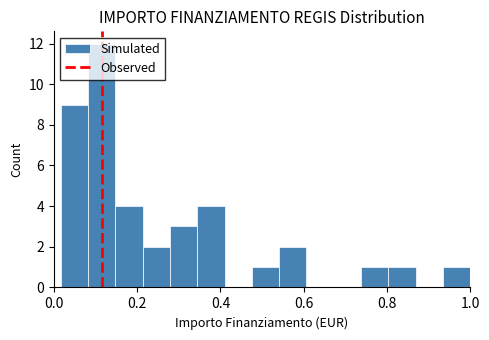

Read against the x-axis, roughly where is the centre of the tallest bar?

0.12